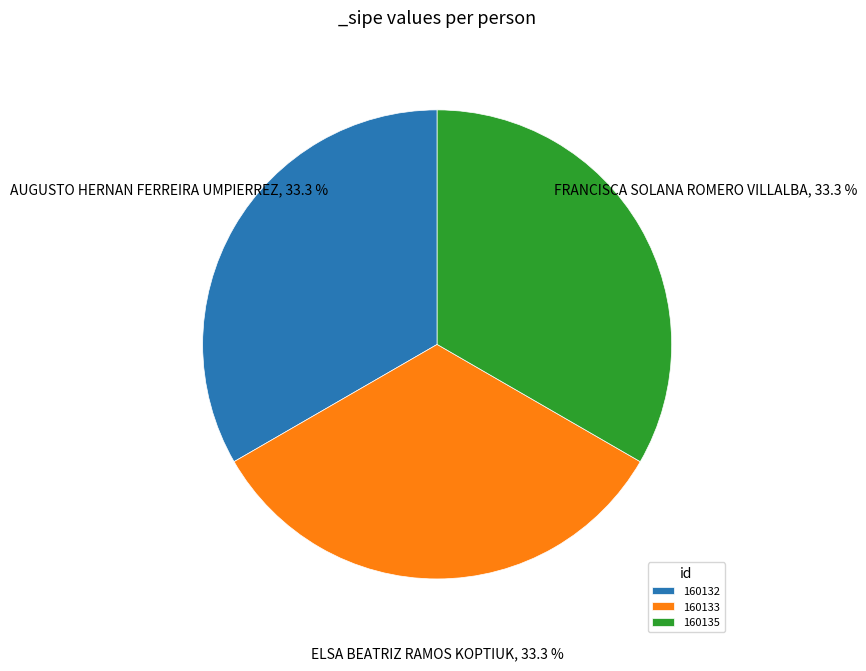

Is there any slice that represents more than half of the pie?

No